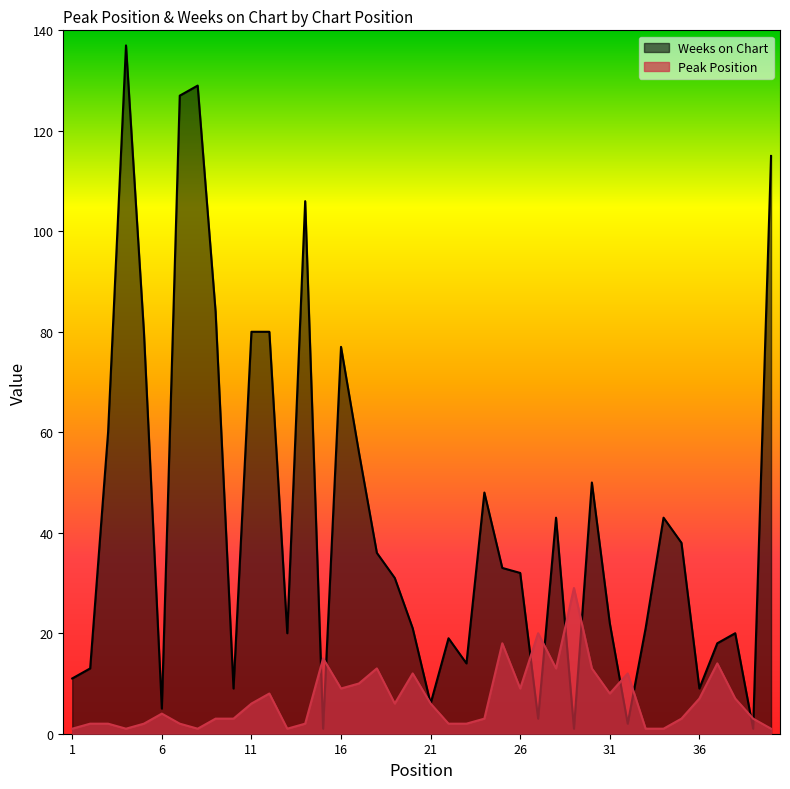

Read the Peak Position value at 35, to the nearest 5.

5